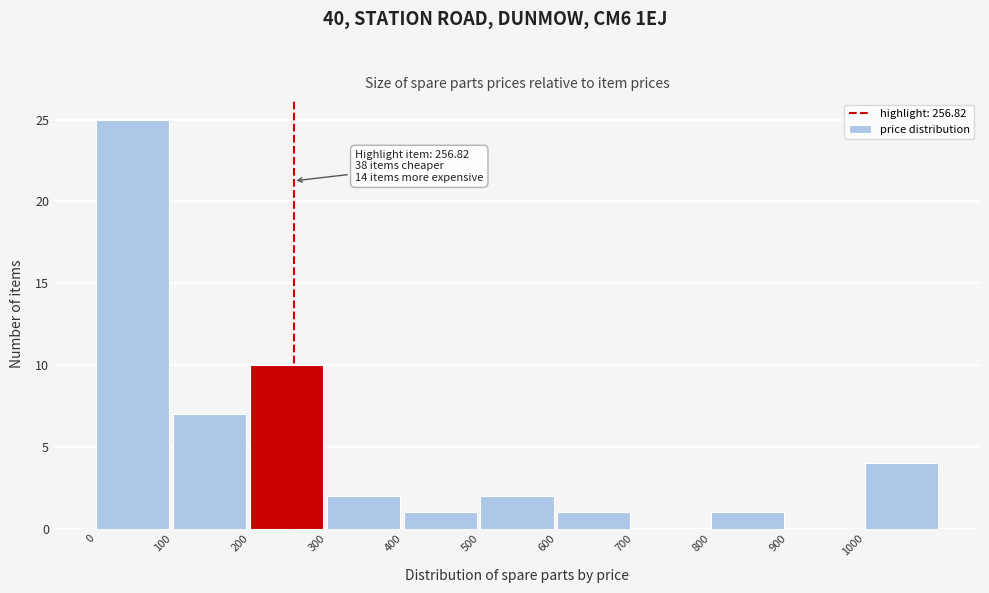

Which range on the x-axis has the tallest bar?

0 to 100